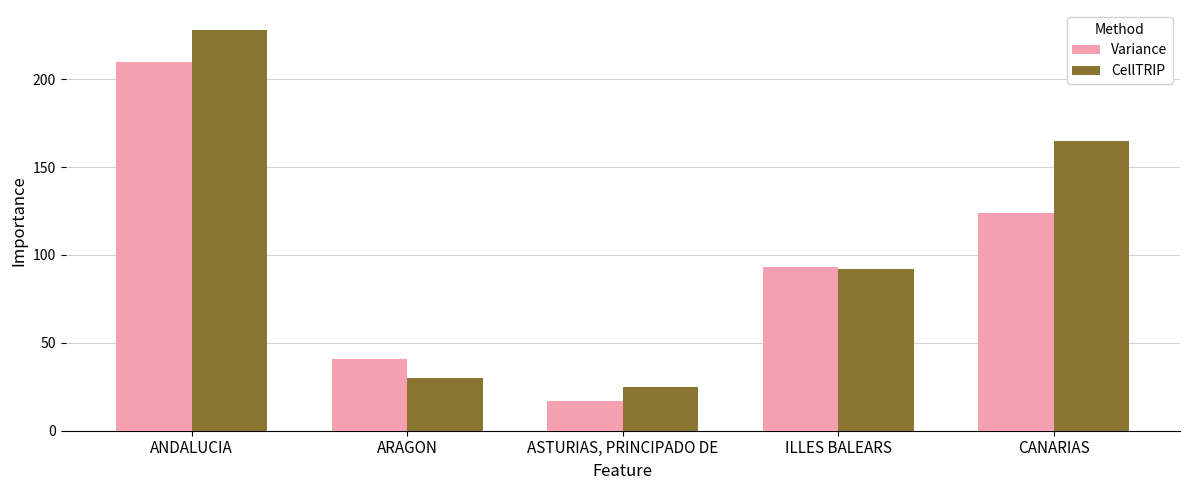

Where does the CellTRIP series first go above 92?

ANDALUCIA